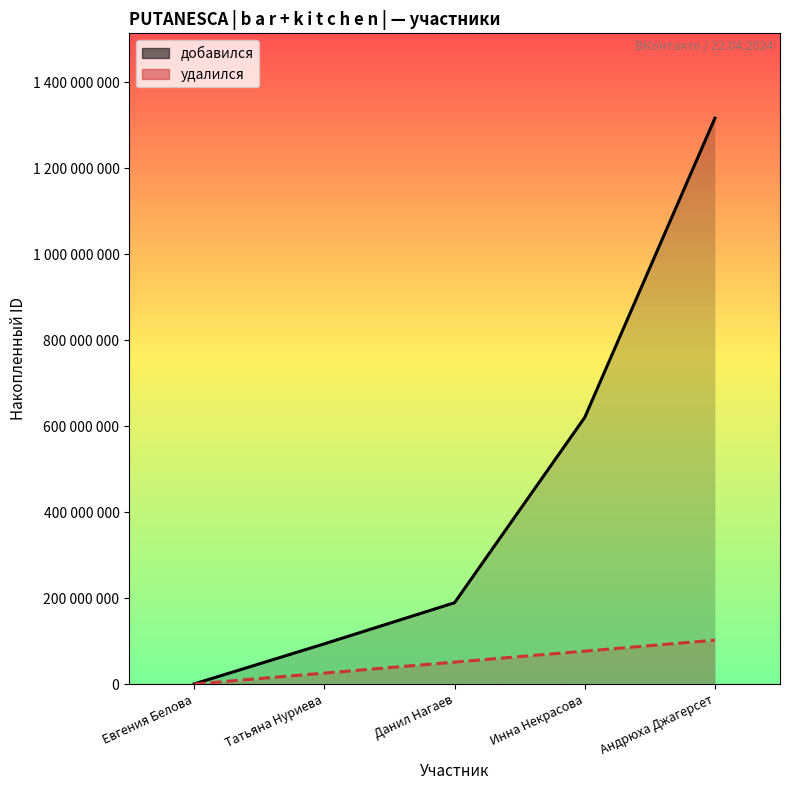

Rank the series at Татьяна Нуриева from highest to lowest value.

добавился, удалился